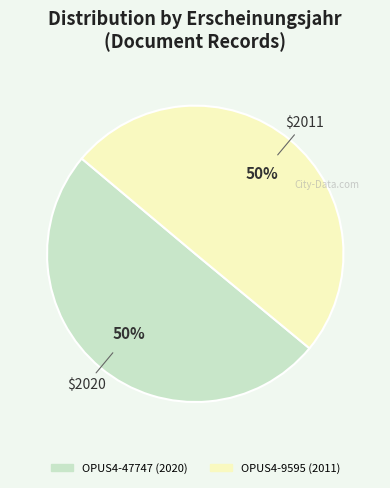

How many slices are in this pie chart?

2